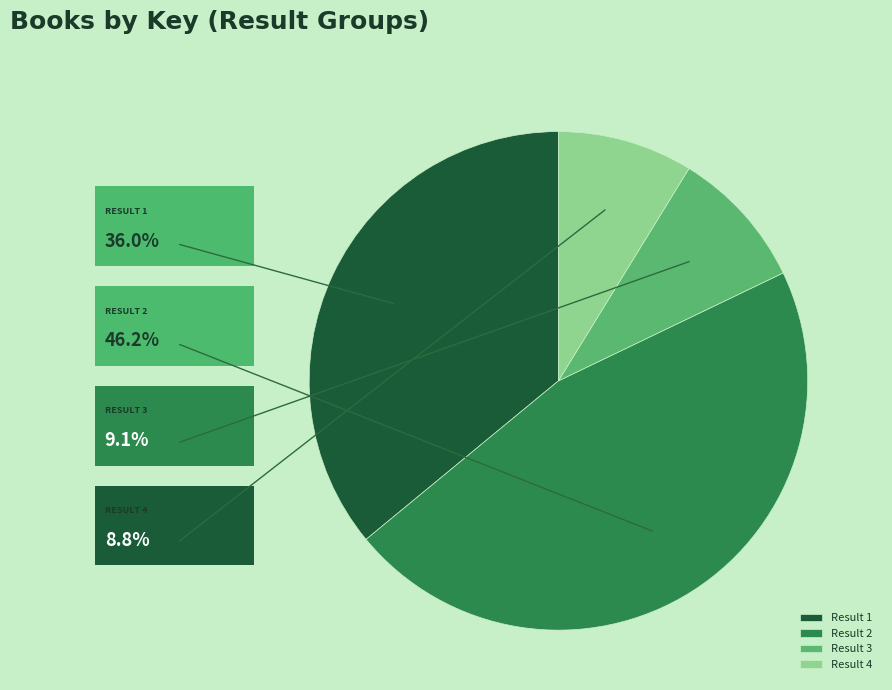

Combined, do Result 4 and Result 1 account for over 50%?

No